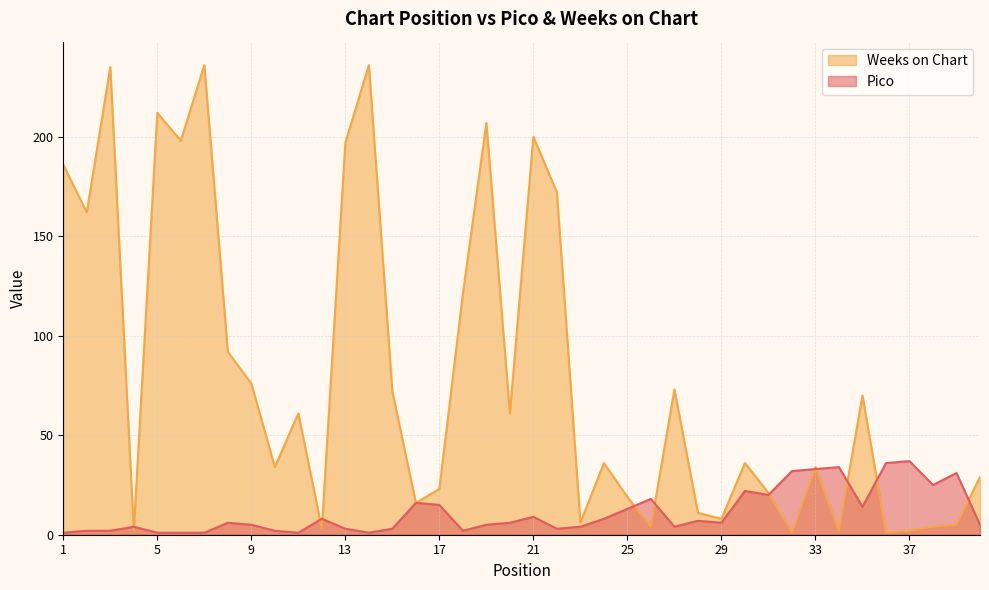

How many values in the Weeks on Chart series are below 36?

19